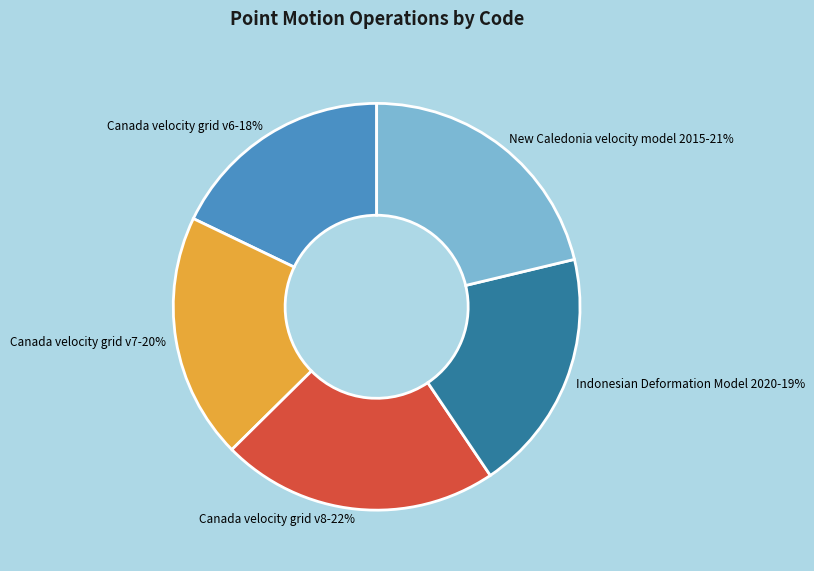

To the nearest percent, what is the difference between the Canada velocity grid v8 and New Caledonia velocity model 2015 slice percentages?

1%